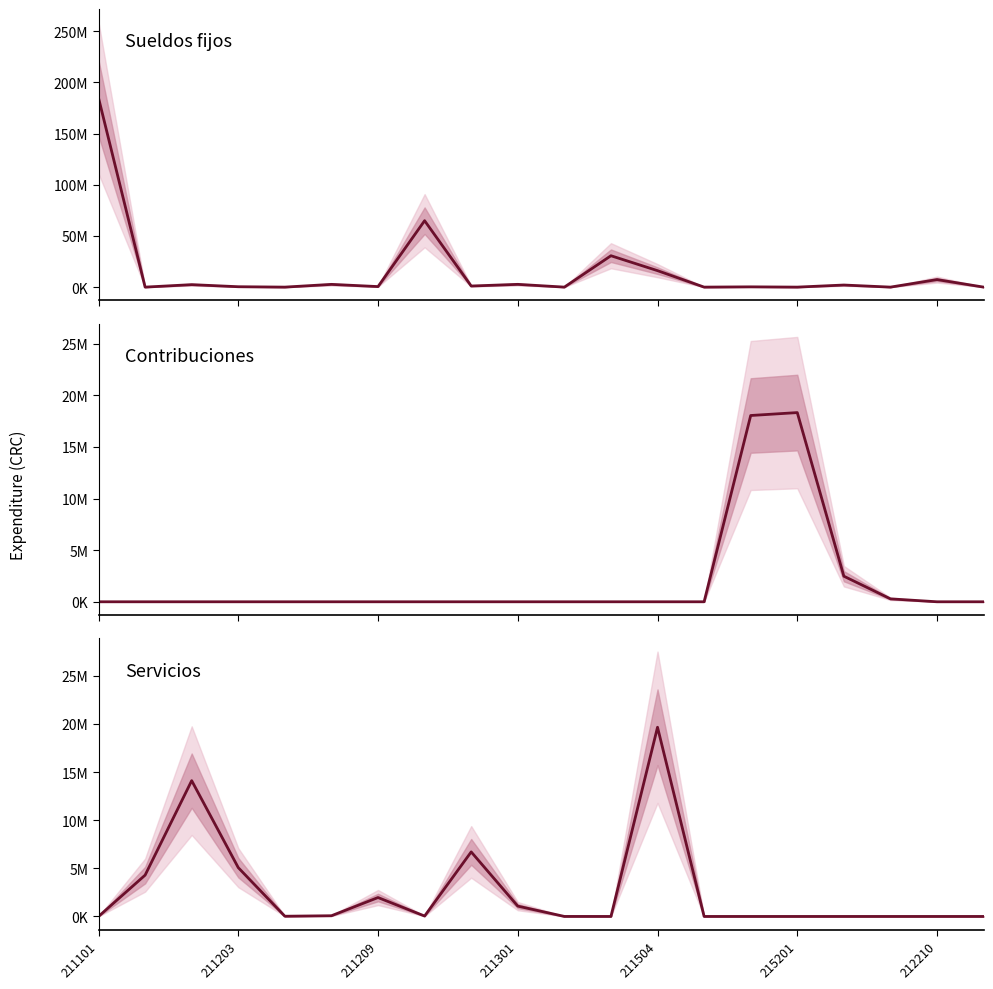

At which category does Contribuciones reach its first local peak?

215201